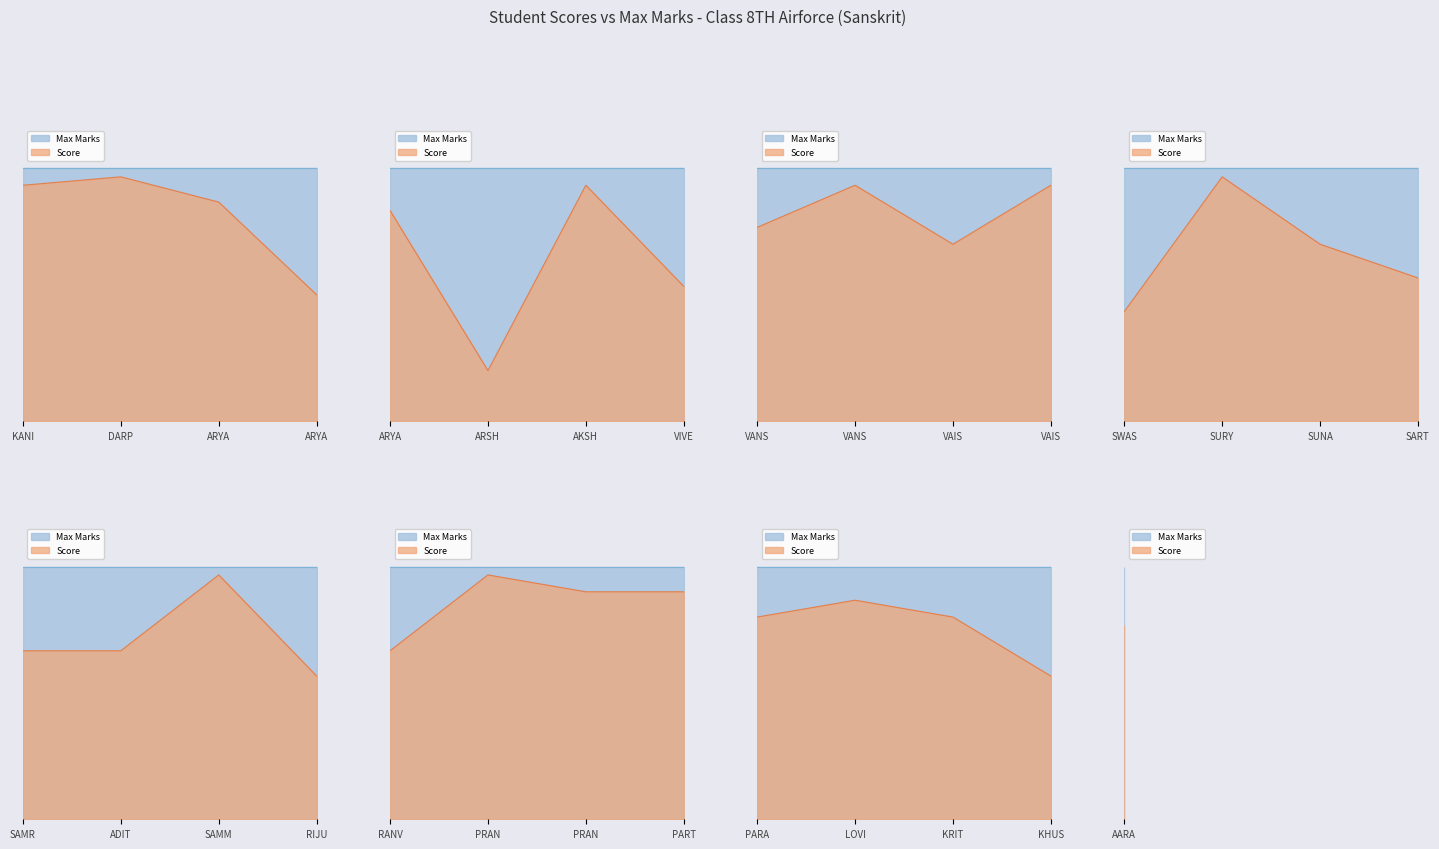

At which label does Max reach its peak?

KANIKA DEHAL